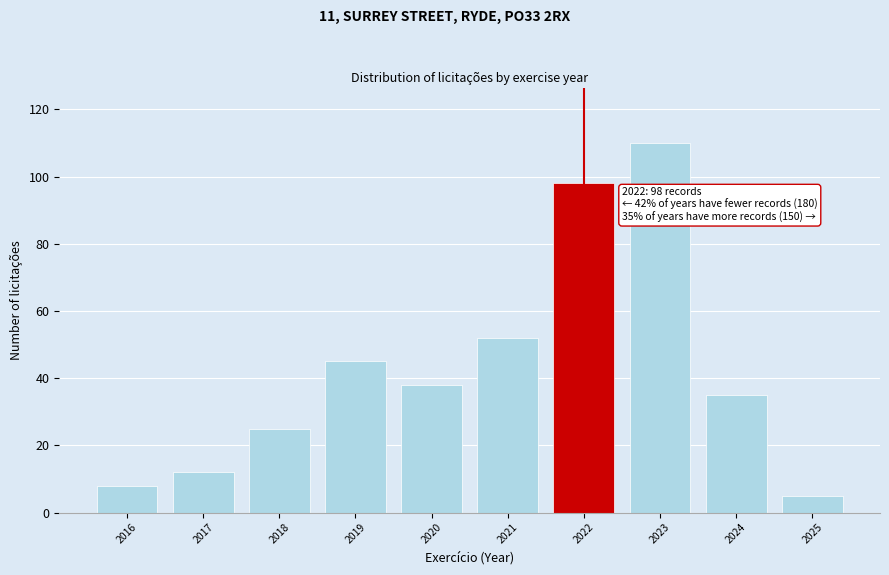

Reading left to right, transcribe all the data shown in this chart.

2016=8	2017=12	2018=25	2019=45	2020=38	2021=52	2022=98	2023=110	2024=35	2025=5